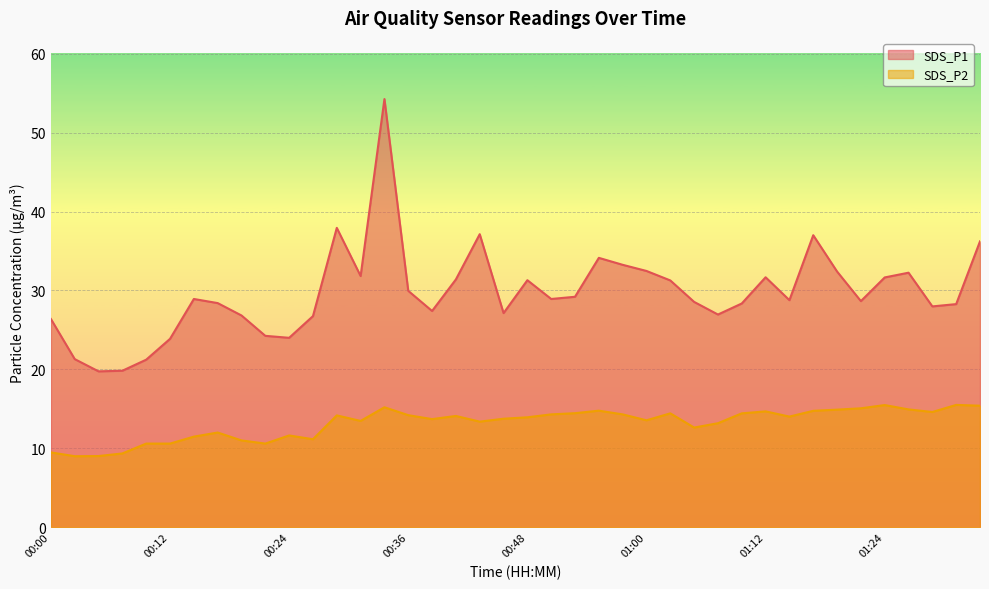

What is the minimum value for SDS_P2?

9.0